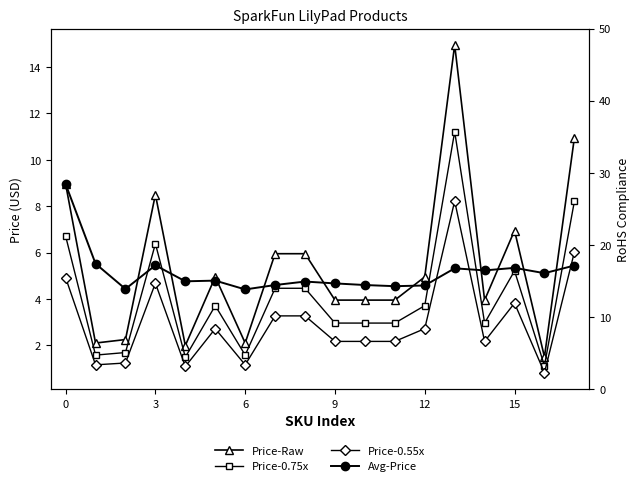

What is the label of the 10th point from the left?

9